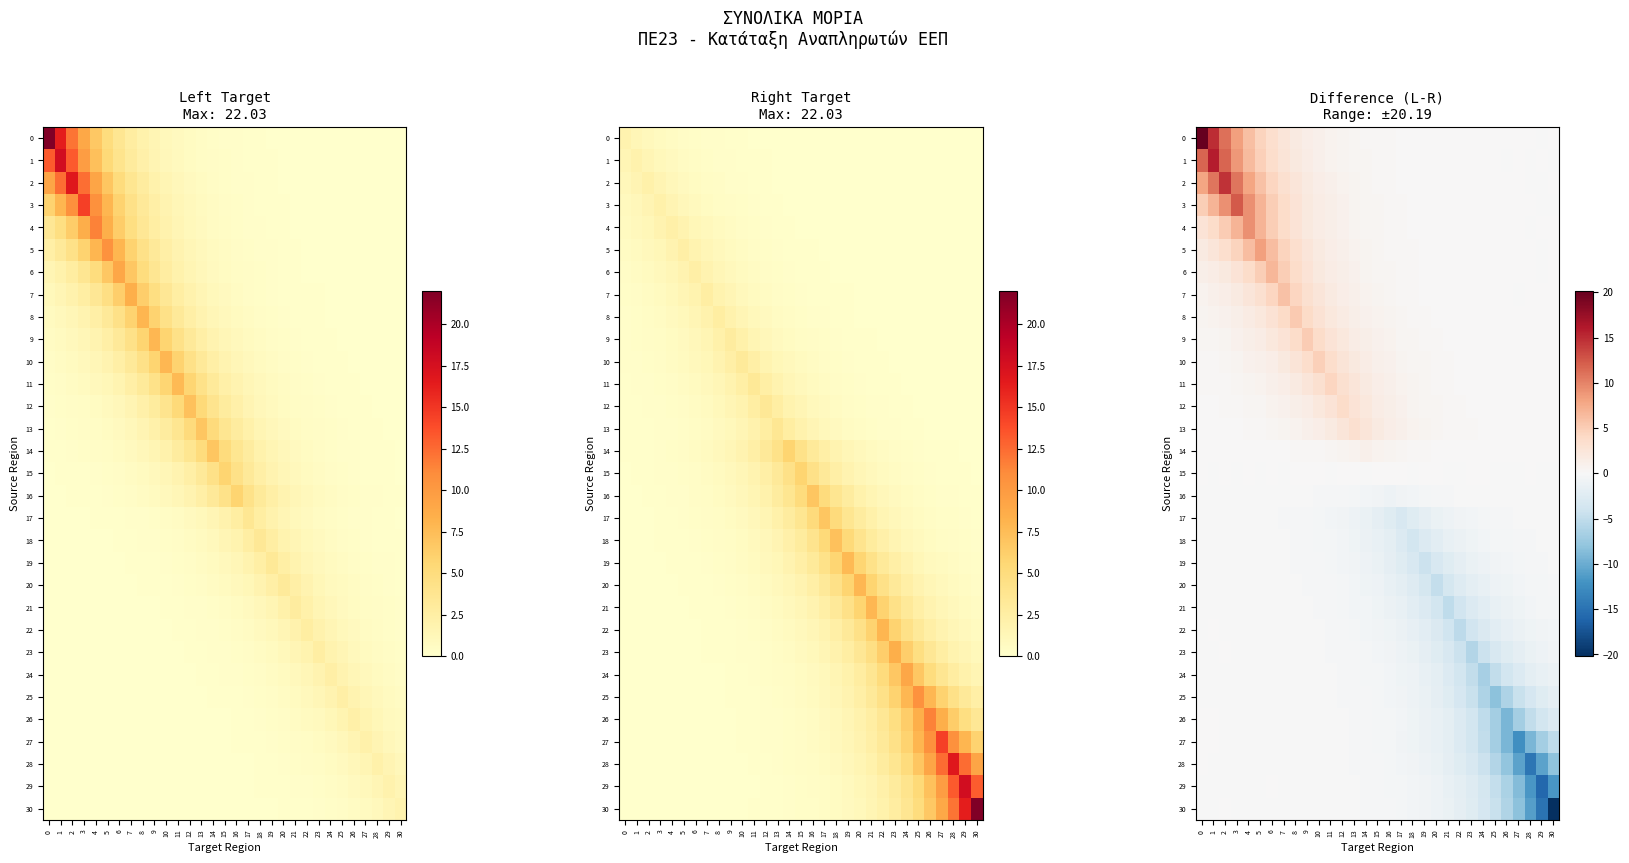

What is the average value of the row_1 series?

2.3